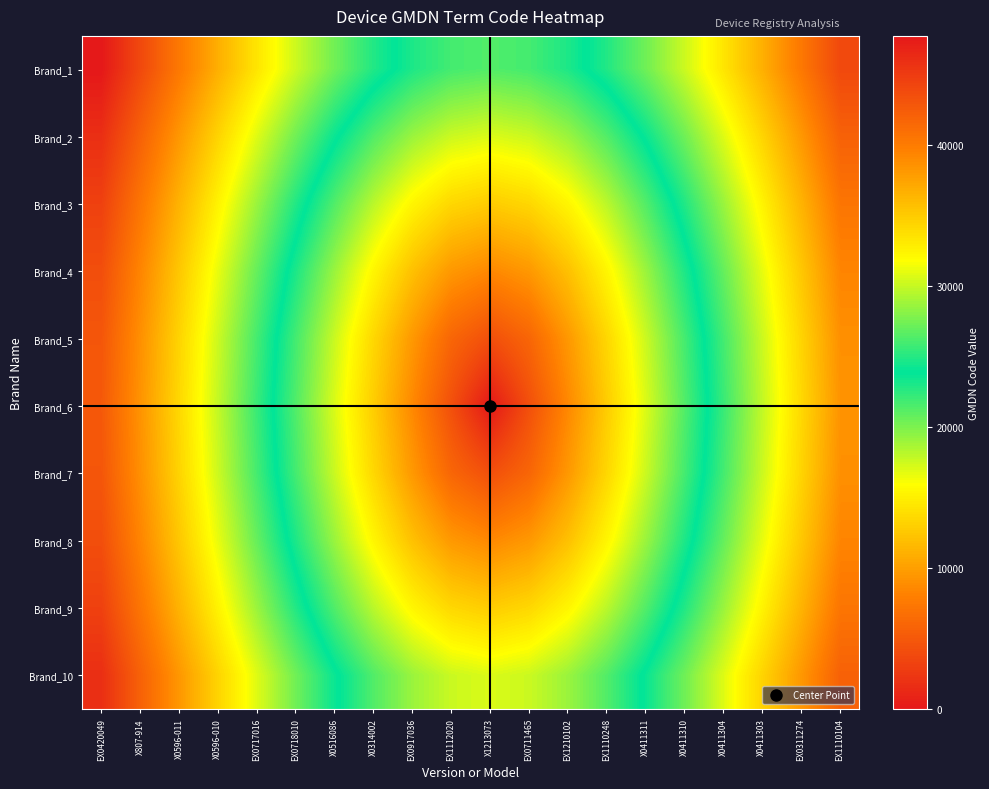

At which category does the chart reach its peak across all series?

EX0420049